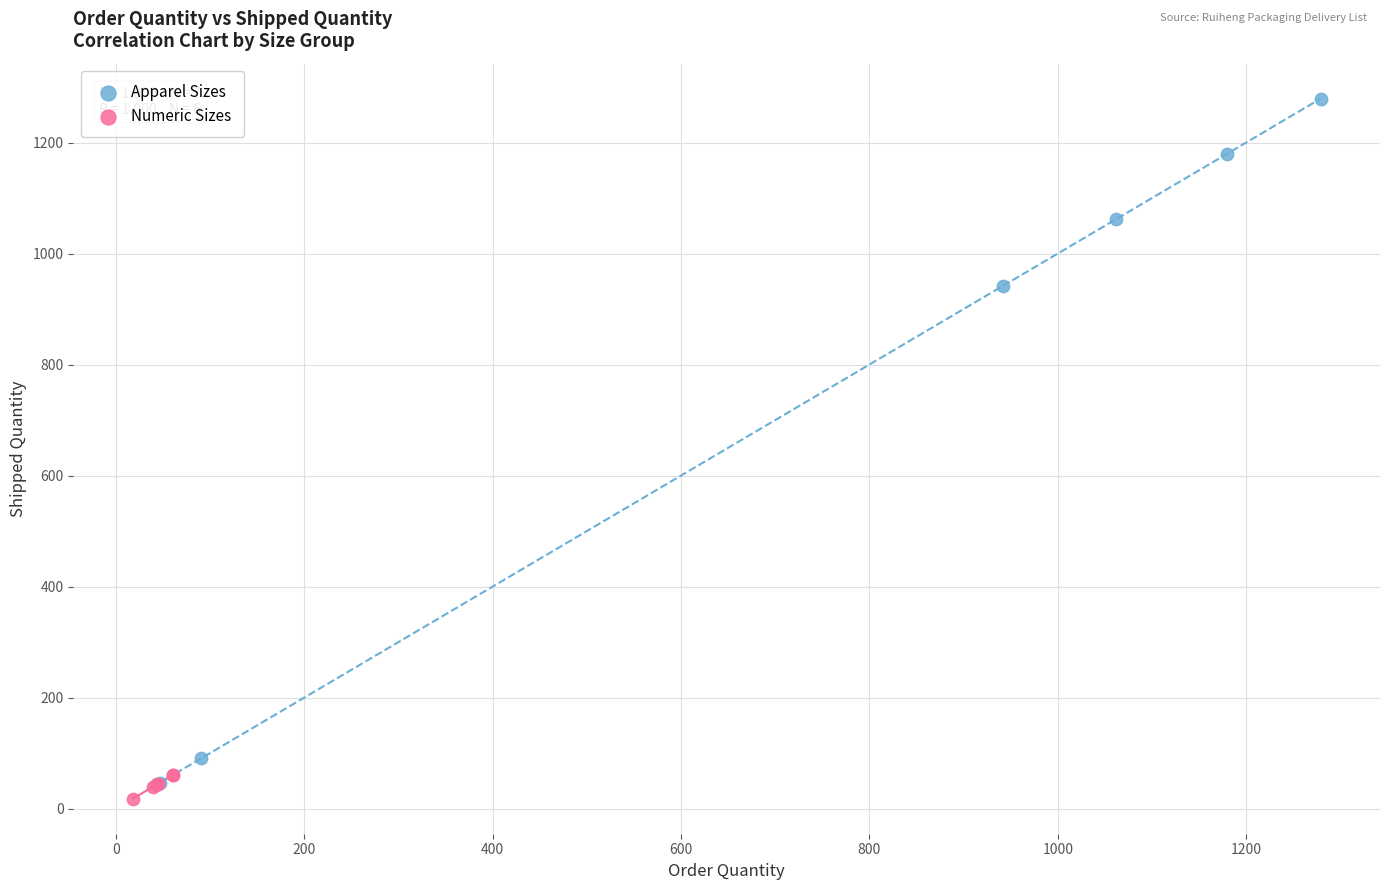

Which series contains the lowest Y value?

Numeric Sizes